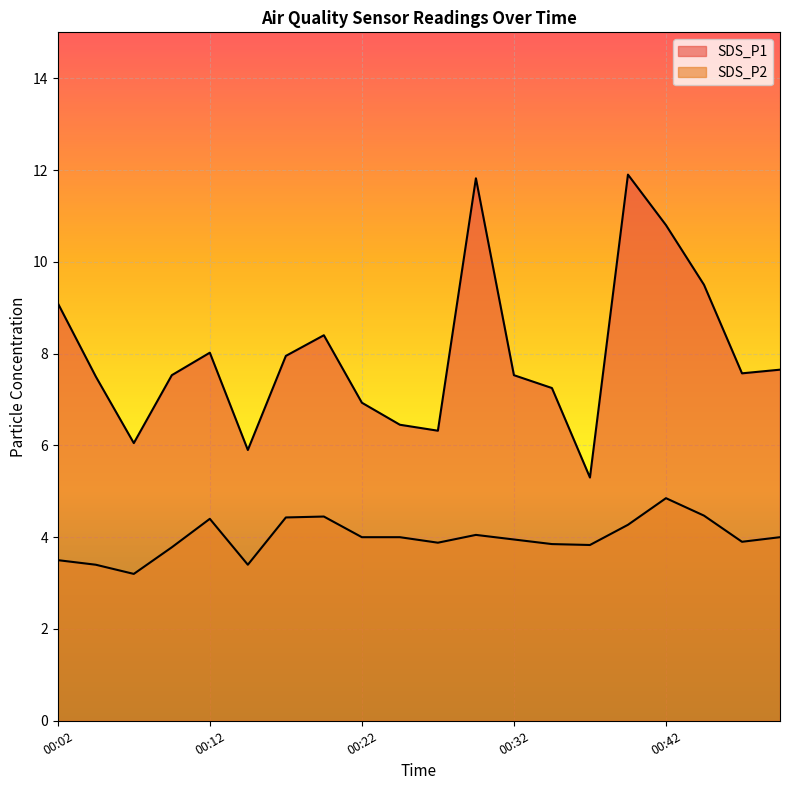

Is the value of SDS_P2 at 00:47 greater than the value of SDS_P1 at 00:15?

No